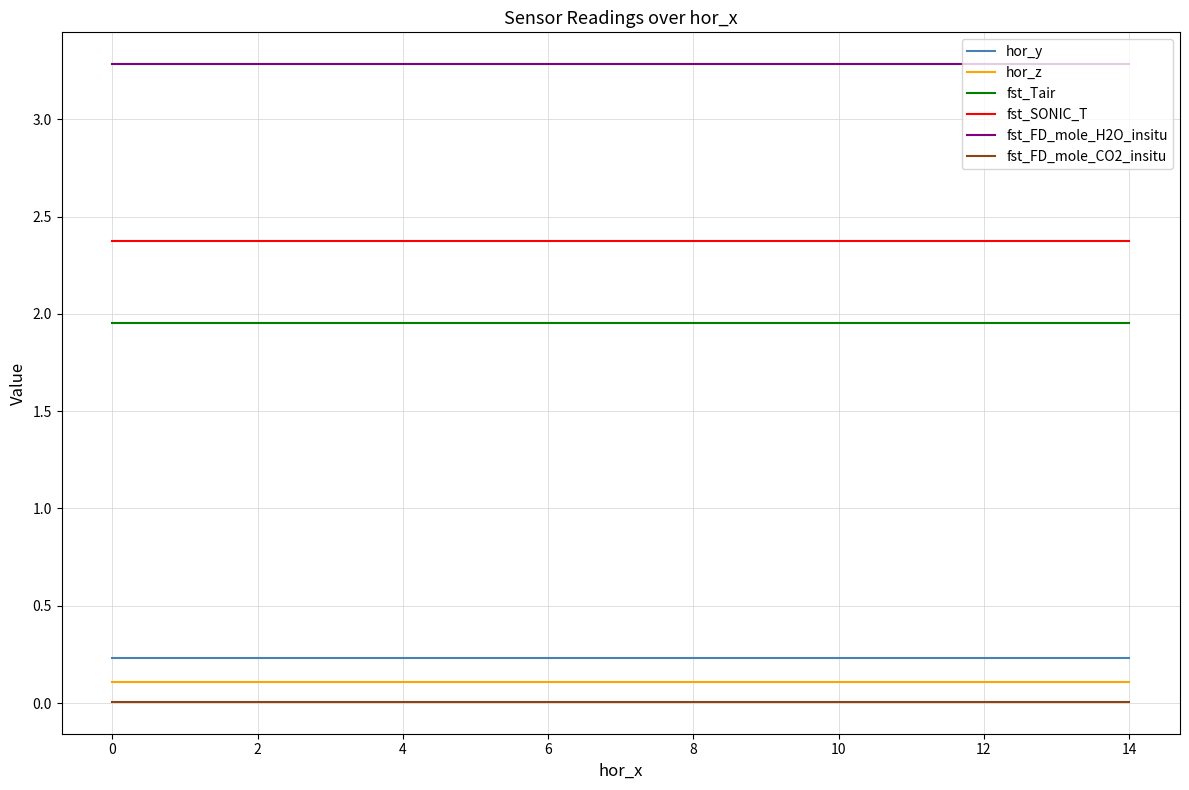

At how many categories does at least one series exceed 2?

15